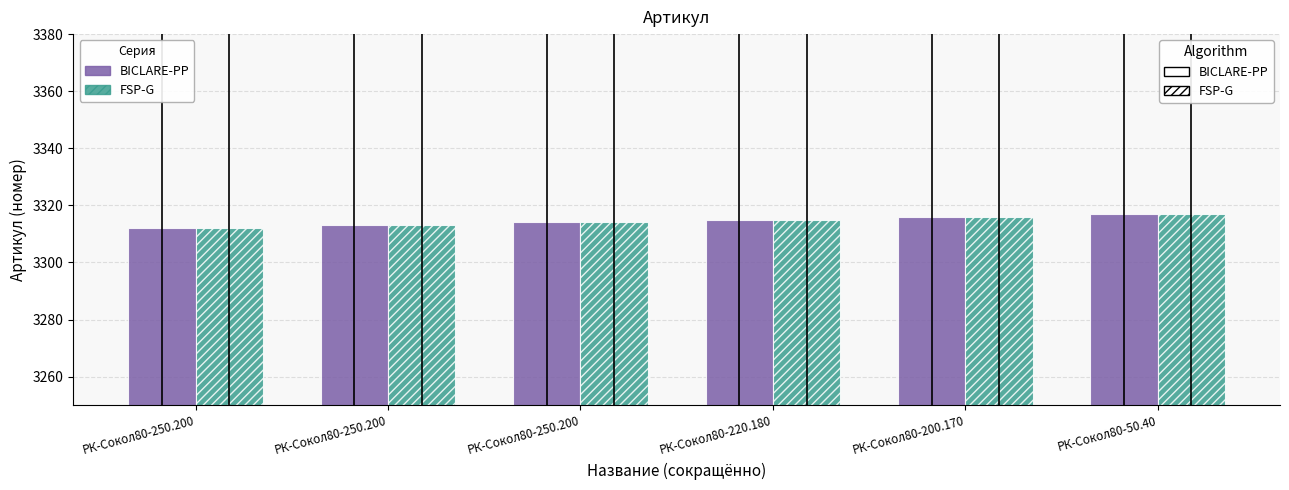

What are all the series names shown in the legend?

BICLARE-PP, FSP-G